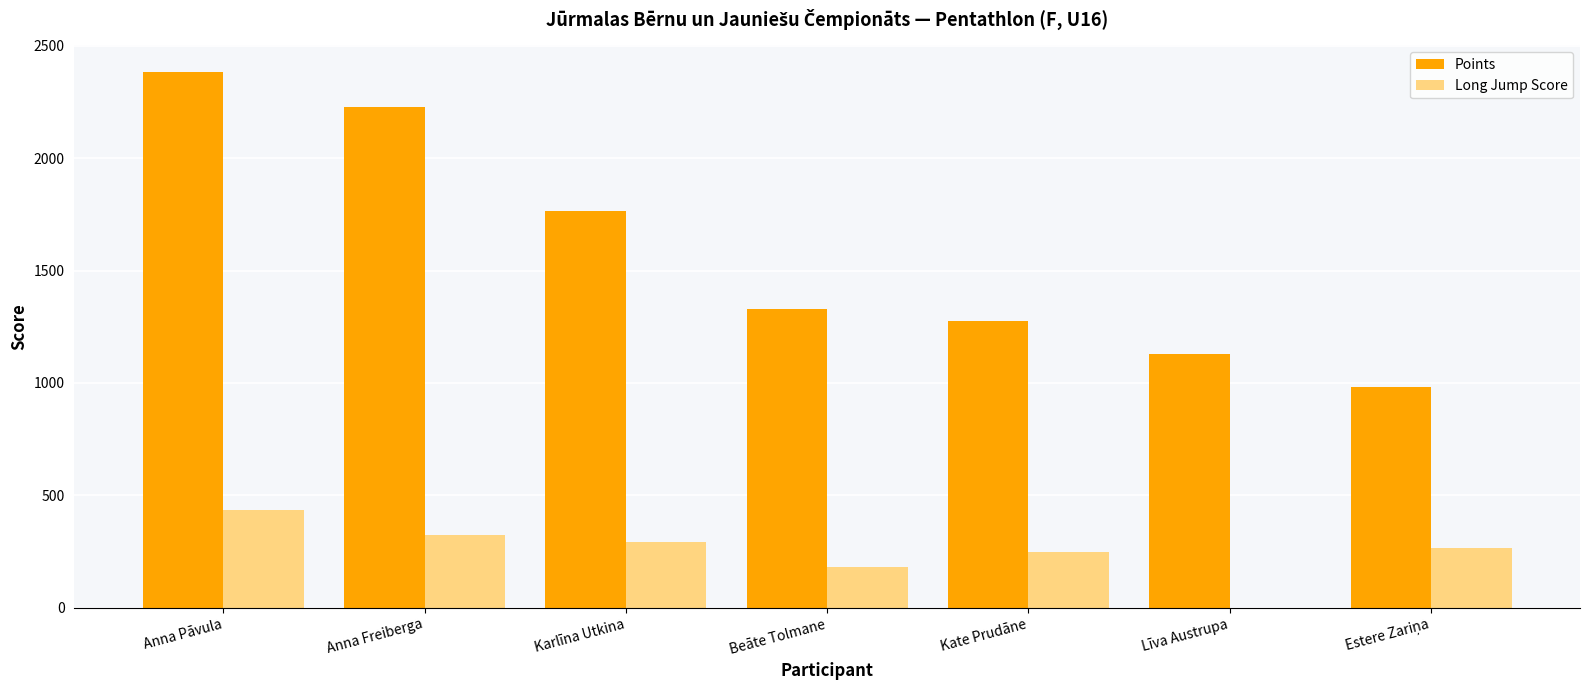

Reading left to right, list all the values displayed in this chart.

Points: 2383	2227	1764	1330	1276	1130	981
Long Jump Score: 433	322	292	182	246	0	267